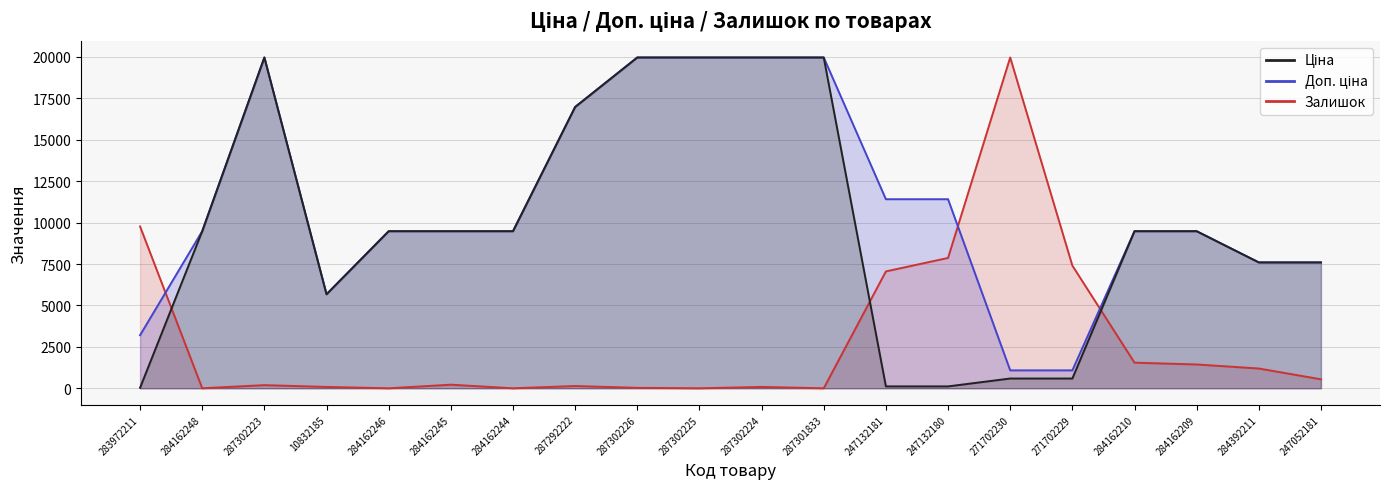

Between which two adjacent categories do Доп. ціна and Залишок first intersect?

283972211 and 284162248